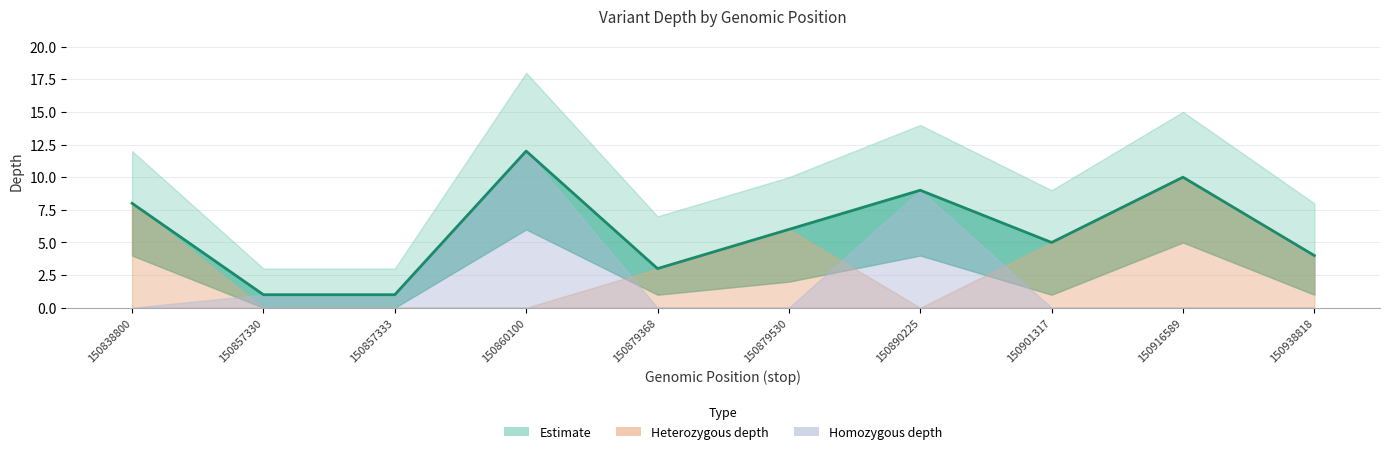

At which label is depth_upper closest to 10?

150879530